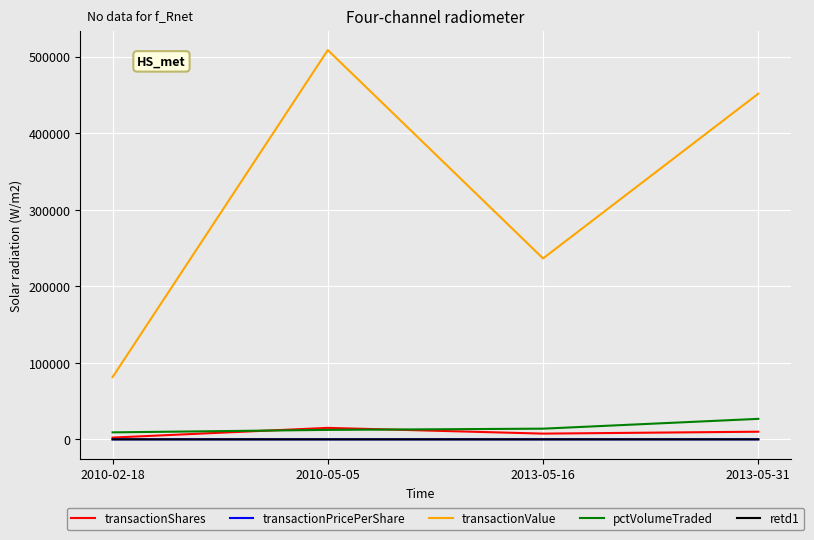

At which label is transactionValue closest to 294847?

2013-05-16